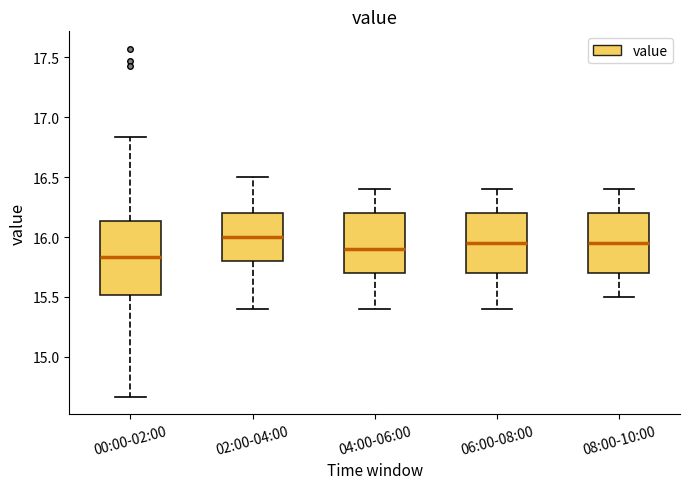

Reading left to right, read every box against the y-axis: the position of its median line, the range the box covers, and the ends of its whiskers. The values are not printed on the chart, so give them approximately, as read against the axis.

00:00-02:00: median 15.85, box 15.50 to 16.15, whiskers 14.65 to 16.85
02:00-04:00: median 16.00, box 15.80 to 16.20, whiskers 15.40 to 16.50
04:00-06:00: median 15.90, box 15.70 to 16.20, whiskers 15.40 to 16.40
06:00-08:00: median 15.95, box 15.70 to 16.20, whiskers 15.40 to 16.40
08:00-10:00: median 15.95, box 15.70 to 16.20, whiskers 15.50 to 16.40